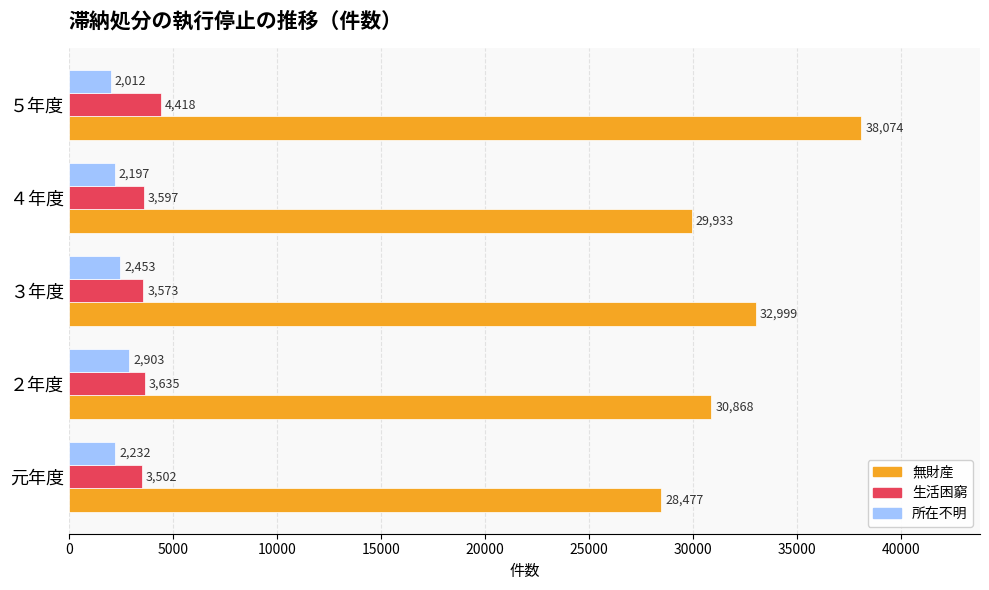

What is the average value of the 無財産 series?

32070